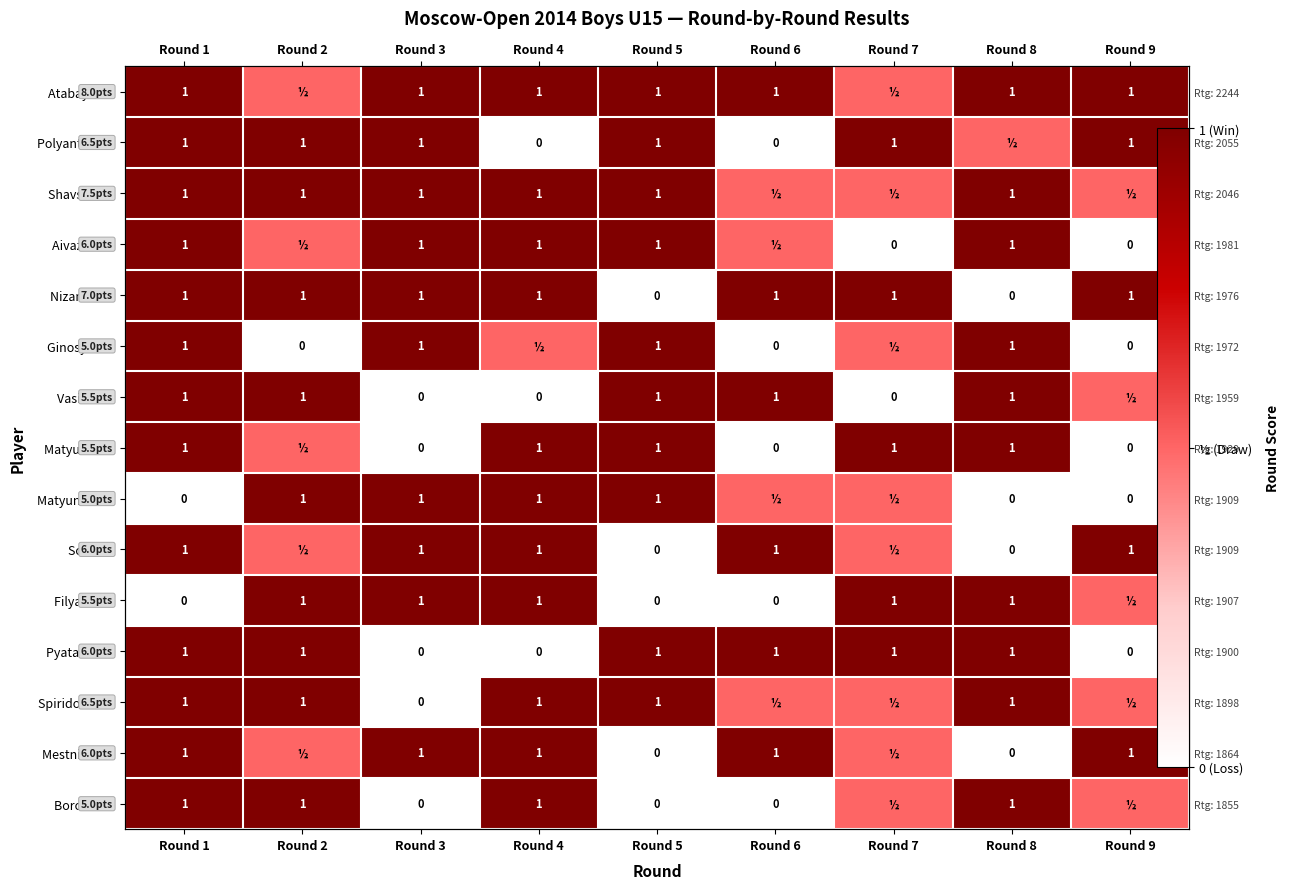

The Pyatakov N. series shows -0.4 at Round 3. True or false?

False